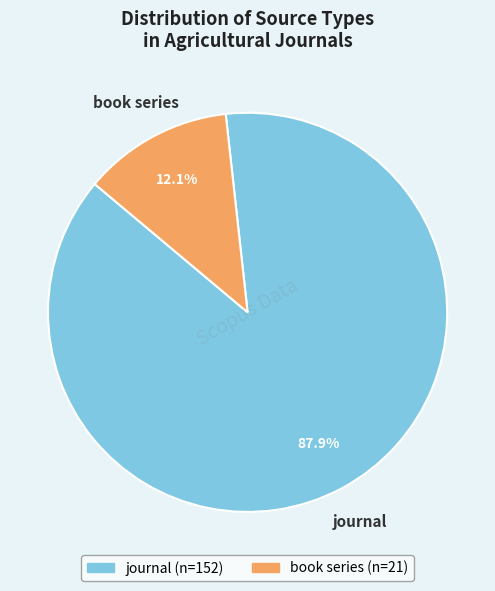

Combined, what portion of the pie is book series and journal?

100.0%